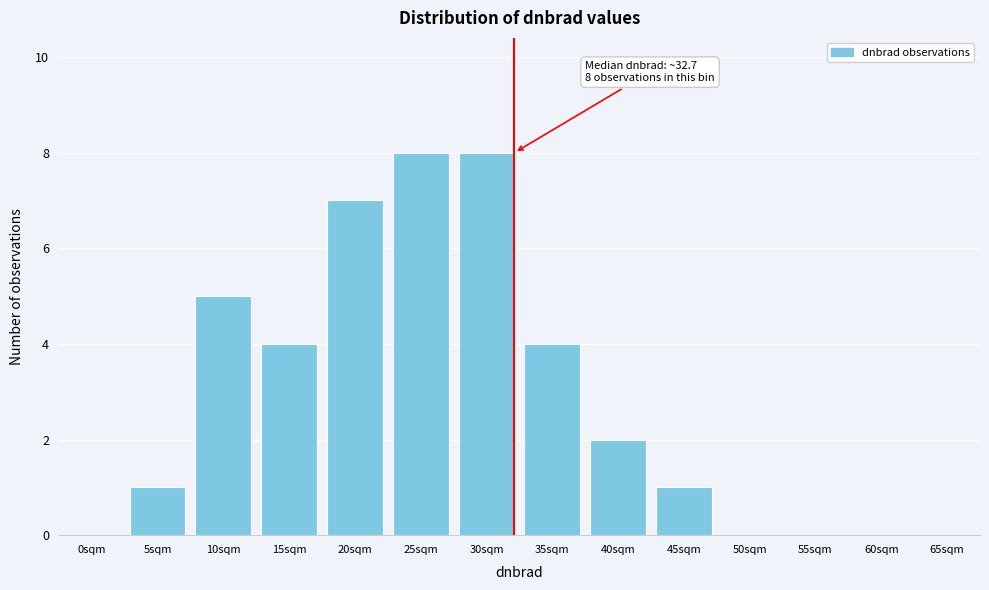

Reading left to right, extract all data points from this chart.

0sqm=0	5sqm=1	10sqm=5	15sqm=4	20sqm=7	25sqm=8	30sqm=8	35sqm=4	40sqm=2	45sqm=1	50sqm=0	55sqm=0	60sqm=0	65sqm=0